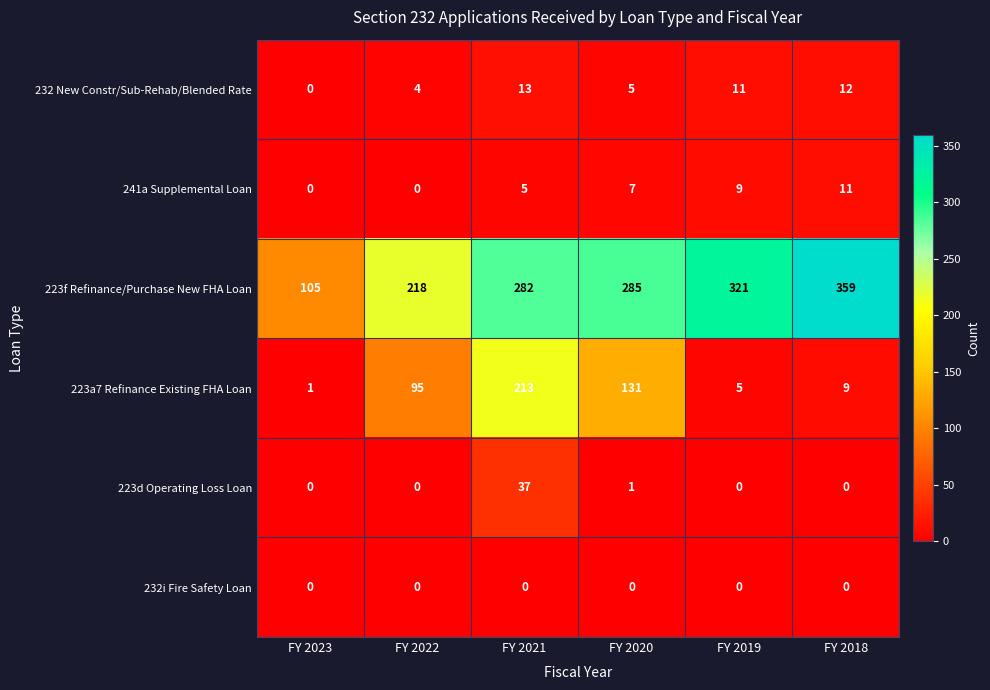

What is the total value across all series at FY 2022?

317